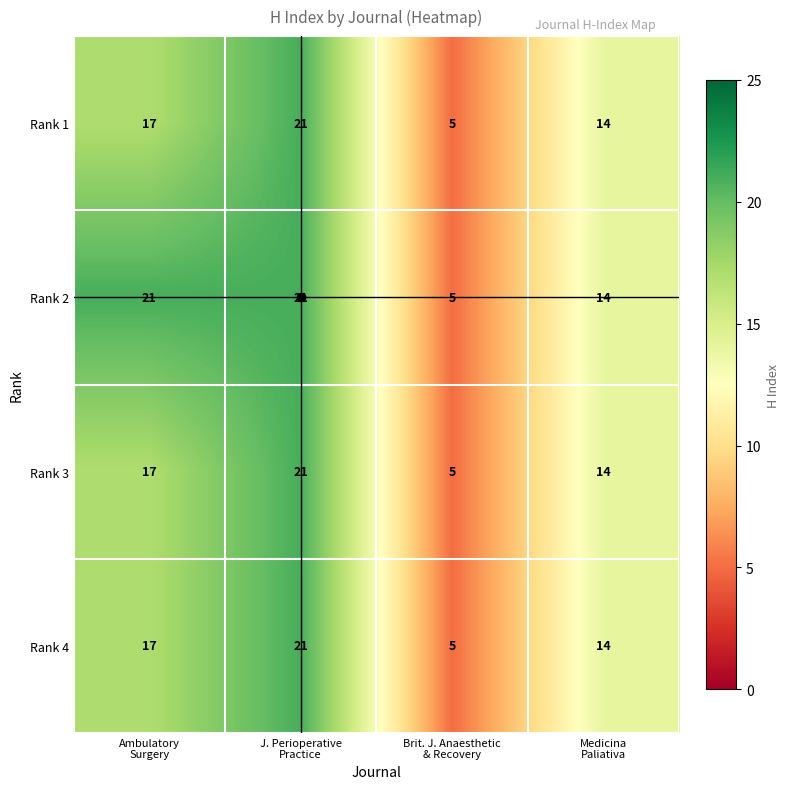

What is the difference between the maximum and second lowest values in the Rank 3 series?

7